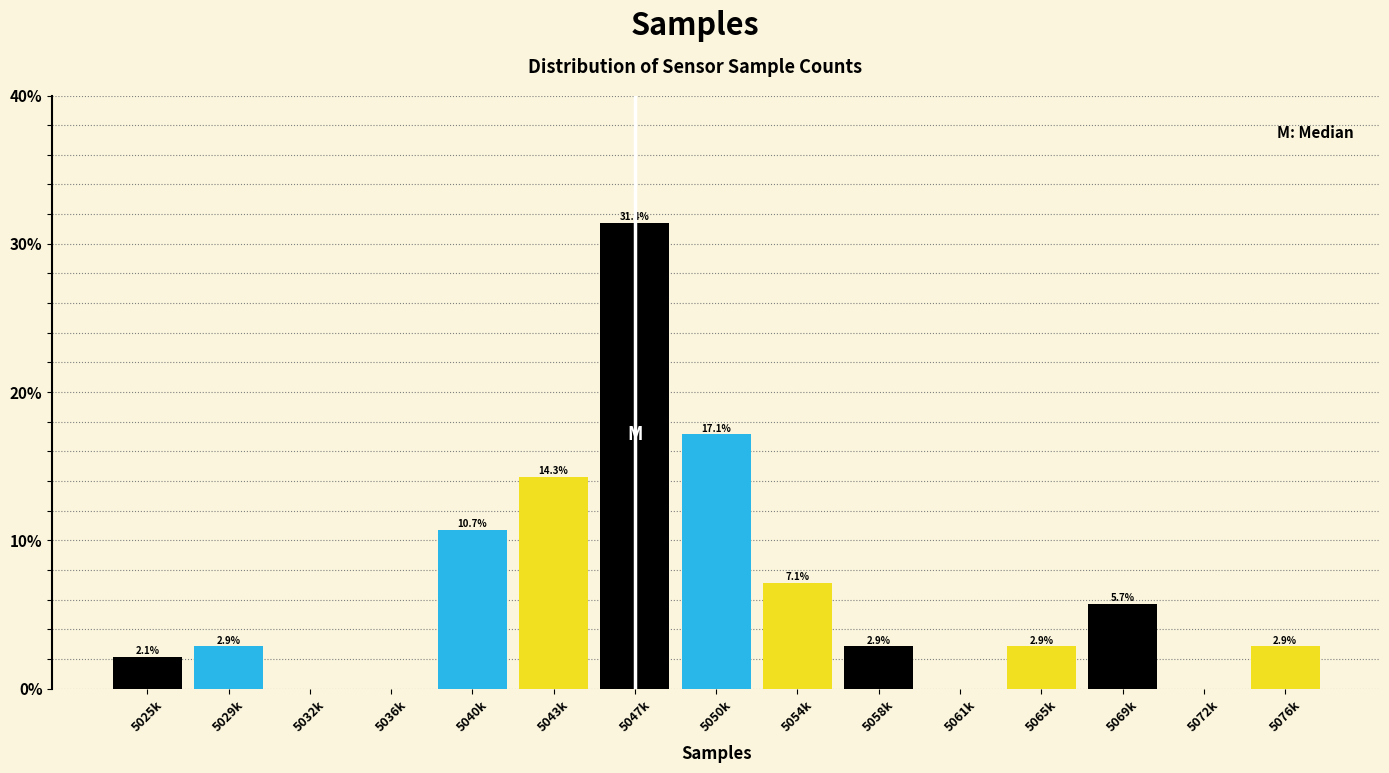

Reading left to right, transcribe all the data shown in this chart.

5025k=2.1	5029k=2.9	5032k=0.0	5036k=0.0	5040k=10.7	5043k=14.3	5047k=31.4	5050k=17.1	5054k=7.1	5058k=2.9	5061k=0.0	5065k=2.9	5069k=5.7	5072k=0.0	5076k=2.9